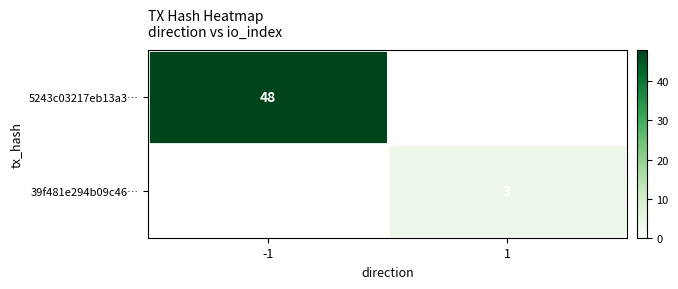

What is the smallest value displayed?

3.0